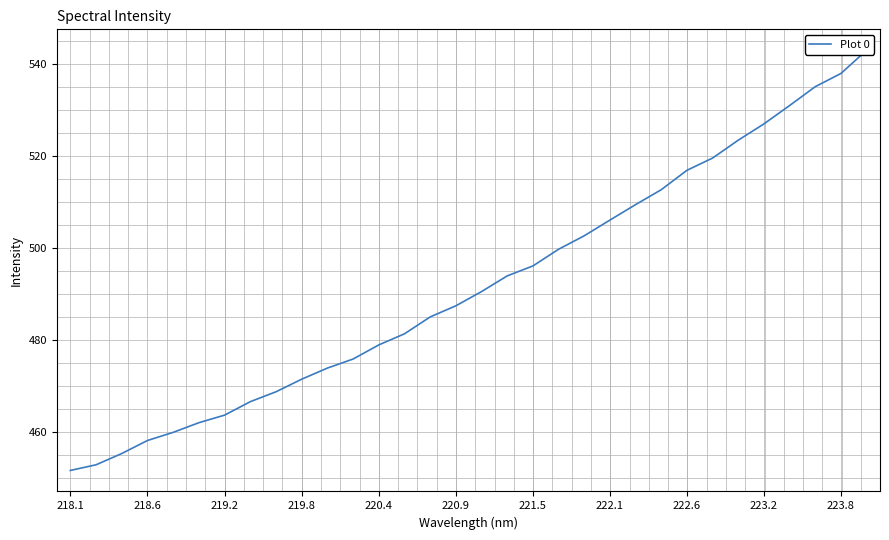

True or false: the data shows 141.7 at 219.8.

False